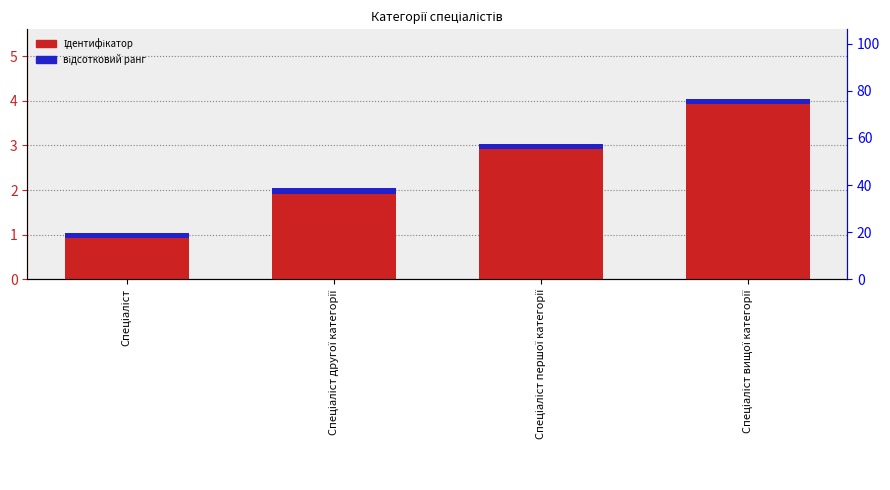

What is the difference between the values at Спеціаліст вищої категорії and Спеціаліст?

3